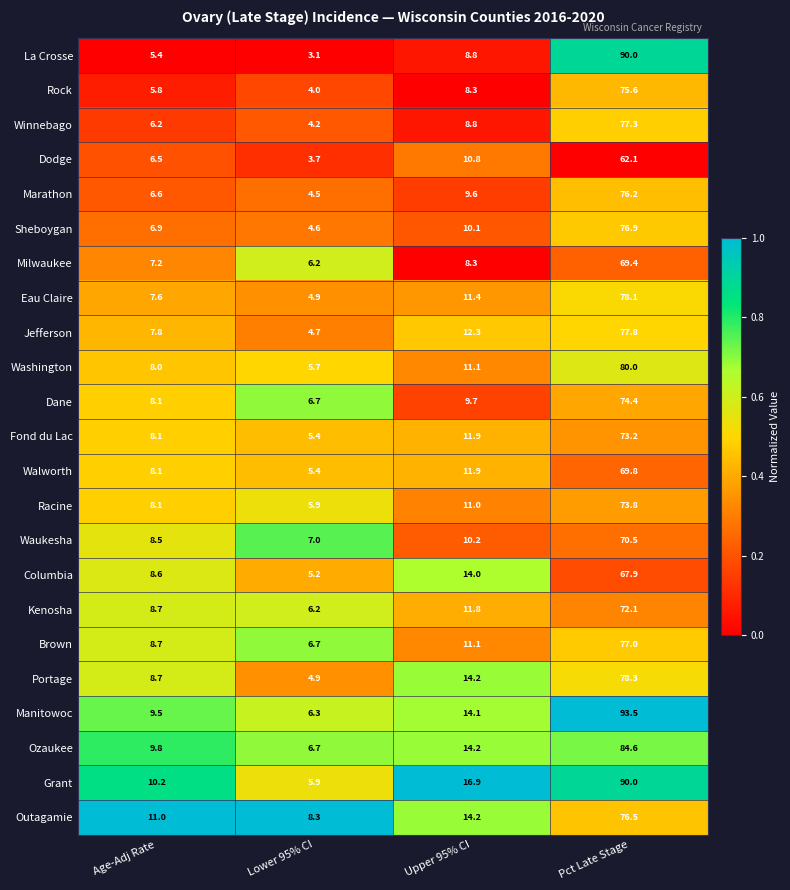

Which series has the largest total across all categories?

Manitowoc